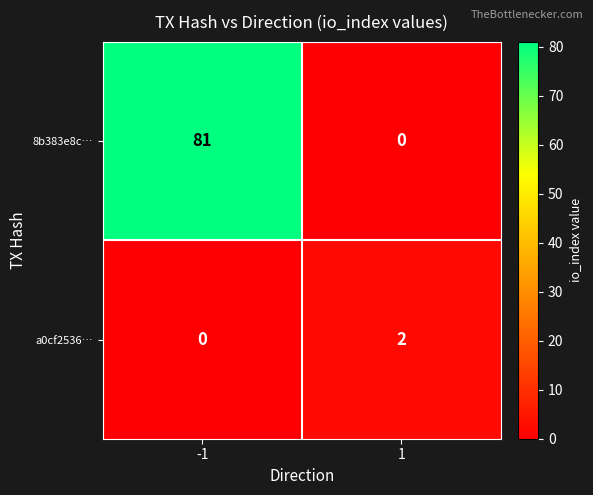

Which series has the largest total across all categories?

8b383e8c…